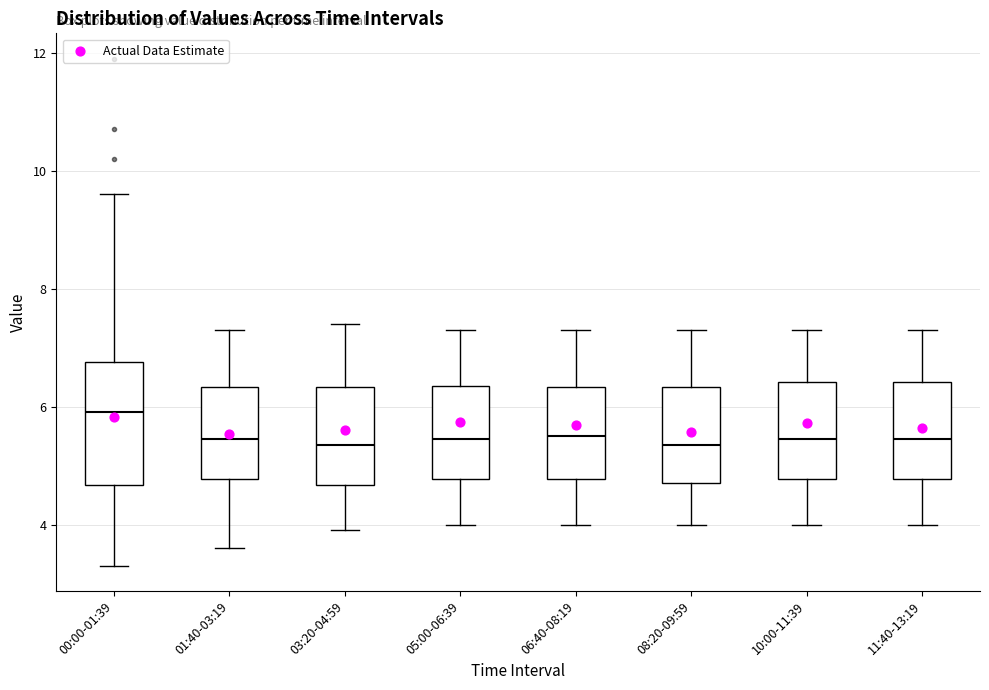

Which box is the tallest, from its lower edge to its upper edge?

00:00-01:39